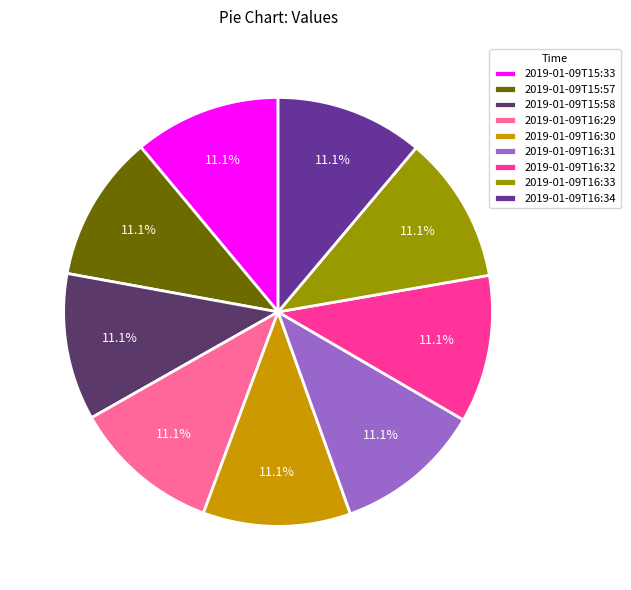

What is the total percentage of 2019-01-09T15:33 and 2019-01-09T16:33?

22.2%